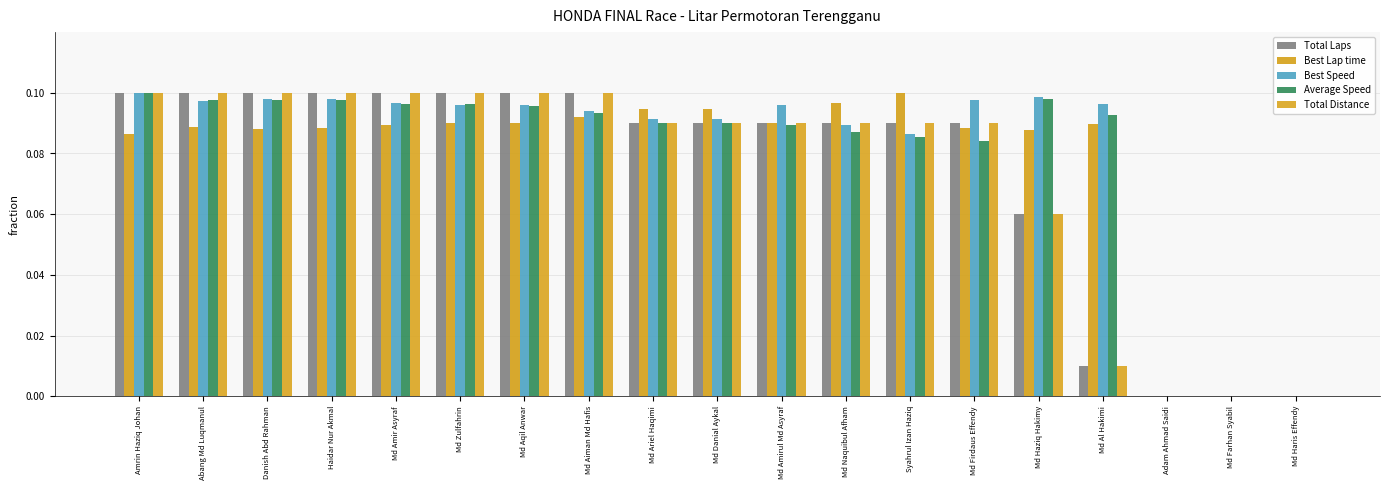

What is the average value of the Total Distance series?

0.1